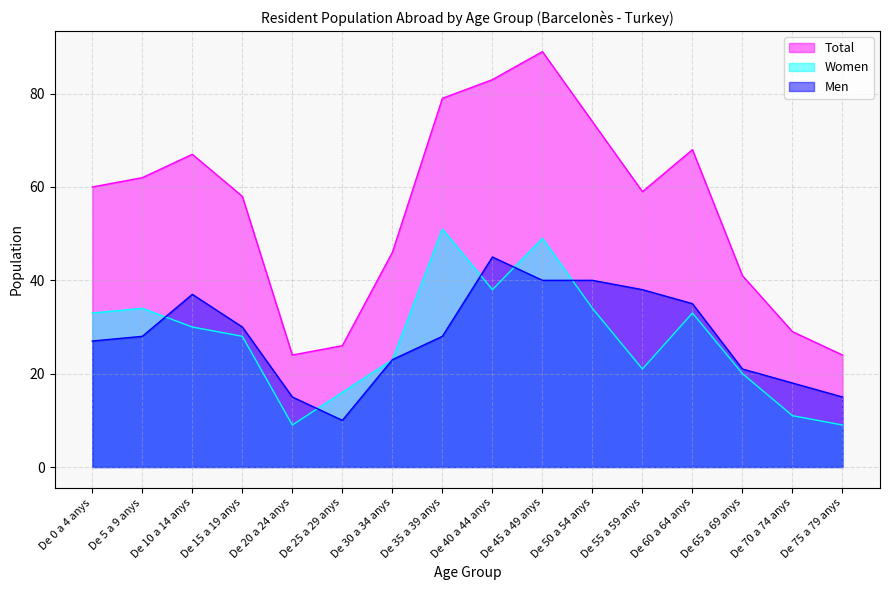

What is the minimum value shown in the chart?

9